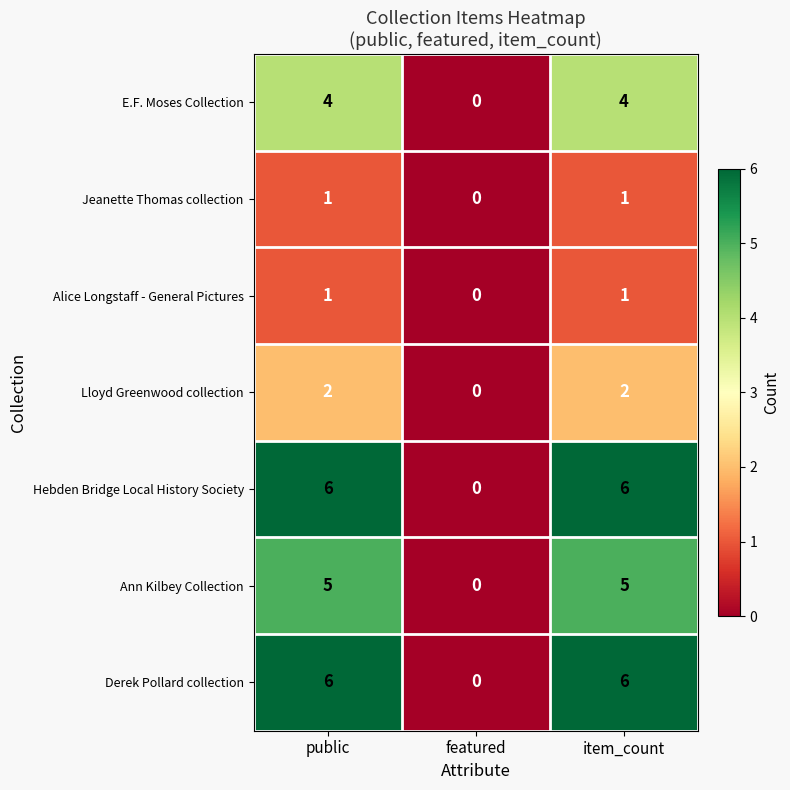

Count the E.F. Moses Collection values in the range 0 to 4.

3